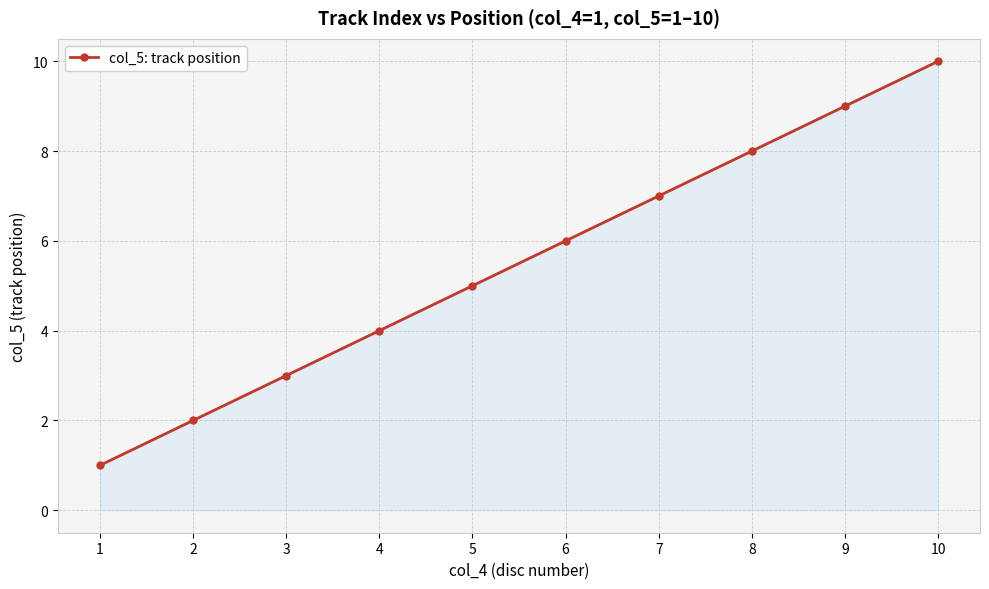

How many values are below 6?

5